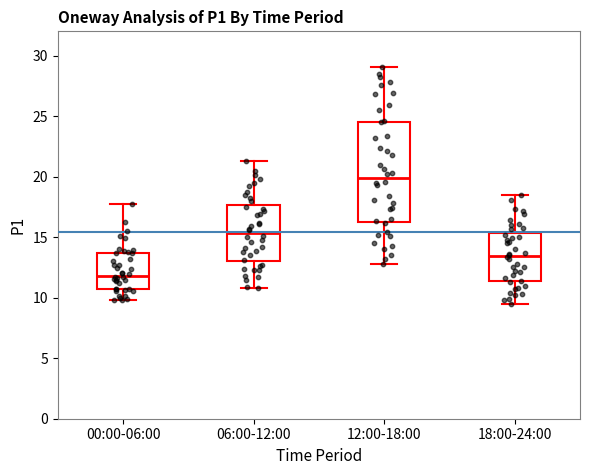

Reading left to right, read every box against the y-axis: the position of its median line, the range the box covers, and the ends of its whiskers. The values are not printed on the chart, so give them approximately, as read against the axis.

00:00-06:00: median 12.0, box 10.5 to 13.5, whiskers 10.0 to 17.5
06:00-12:00: median 15.5, box 13.0 to 17.5, whiskers 11.0 to 21.5
12:00-18:00: median 20.0, box 16.5 to 24.5, whiskers 13.0 to 29.0
18:00-24:00: median 13.5, box 11.5 to 15.5, whiskers 9.5 to 18.5